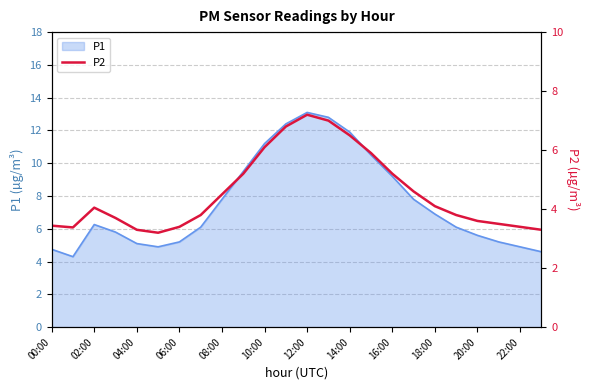

What is the highest value of the P1 series?

13.1